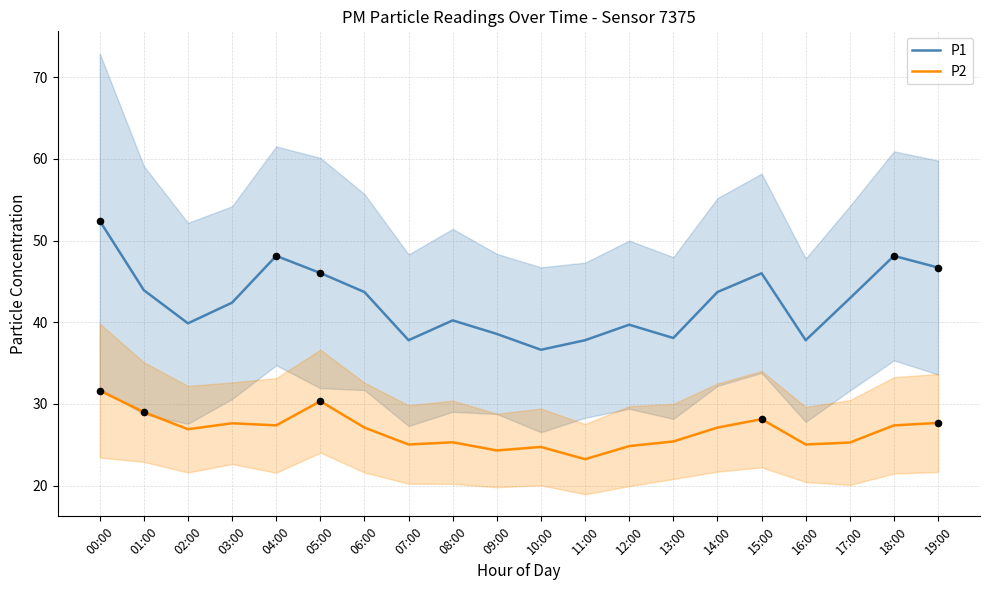

Which series contains the lowest Y value?

P2